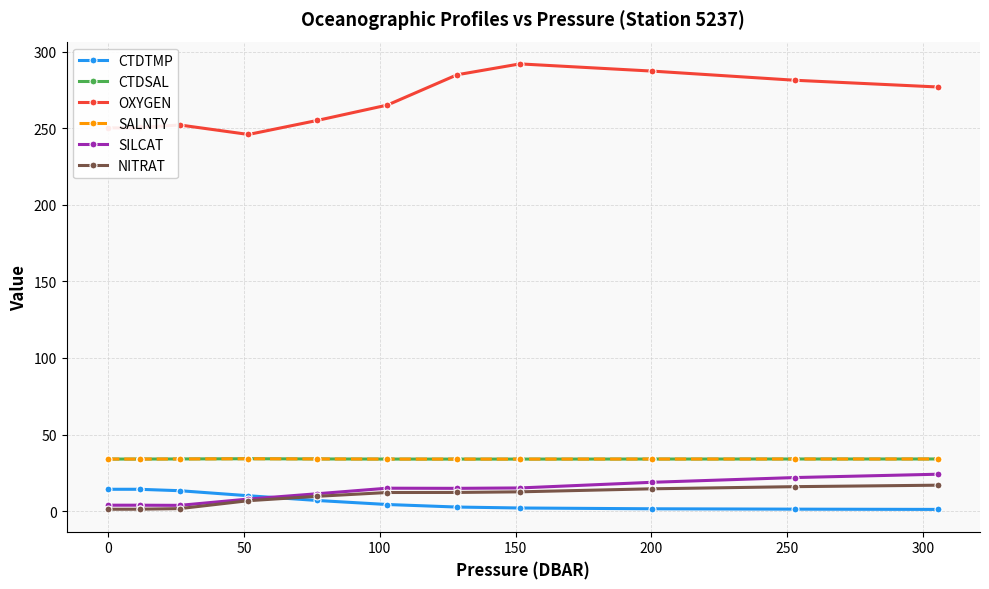

Which series has the largest total across all categories?

OXYGEN